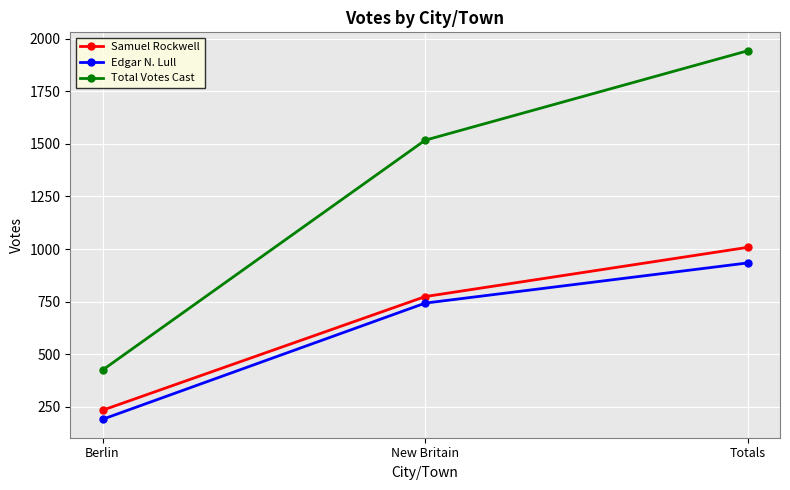

What is the average value of the Edgar N. Lull series?

623